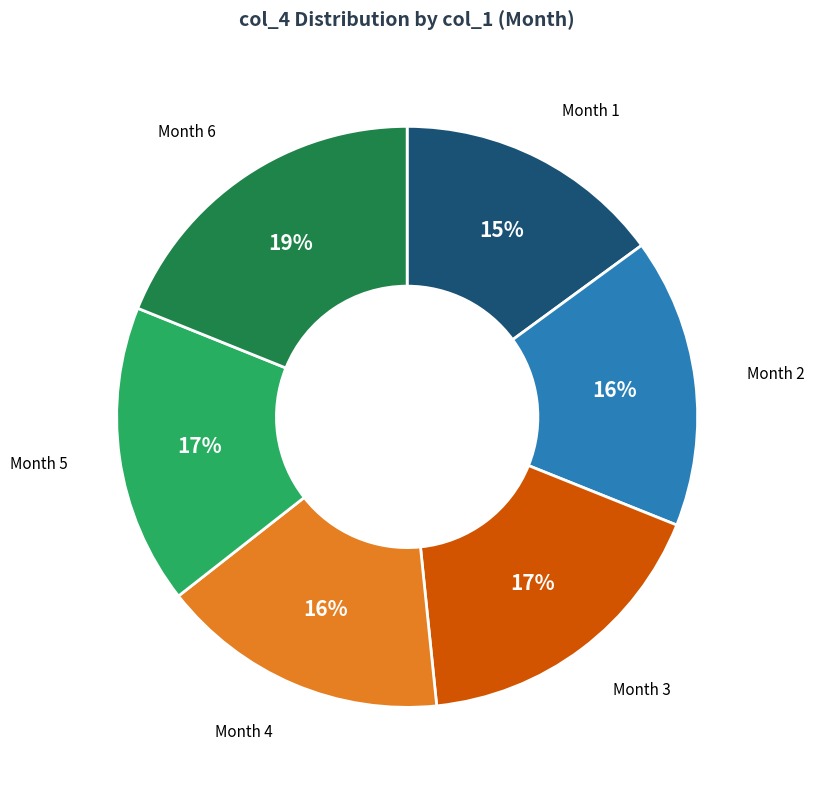

How many slices are in this pie chart?

6